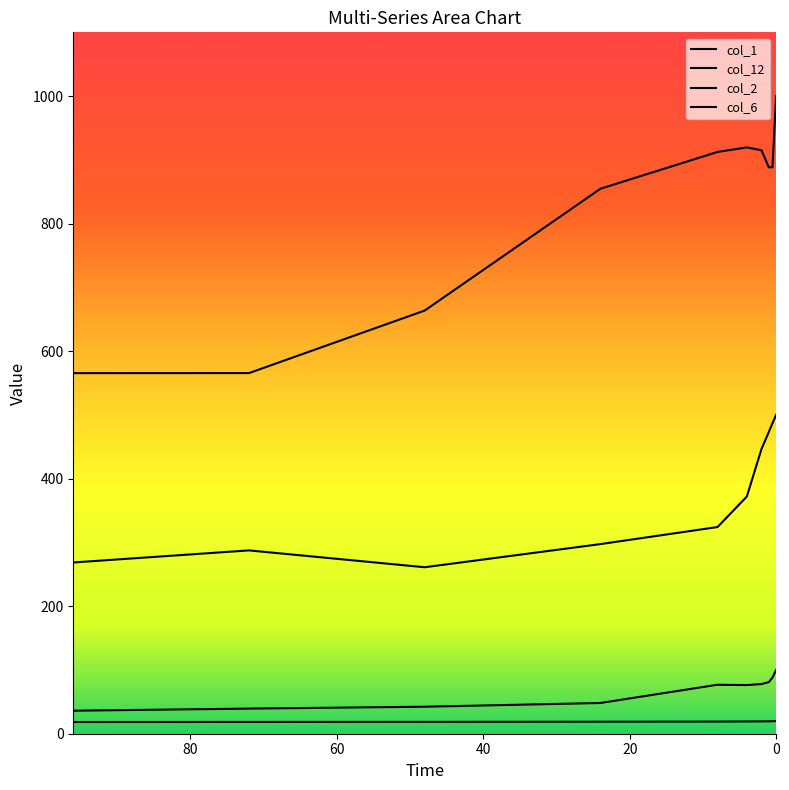

How many values in the col_12 series exceed 19?

6